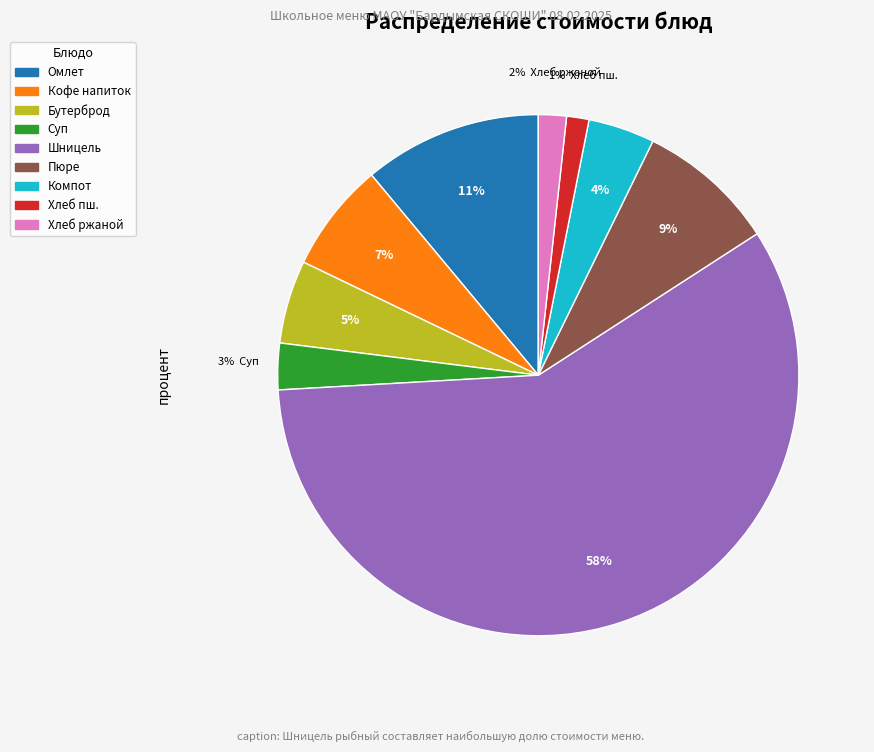

Does any single category account for the majority?

Yes